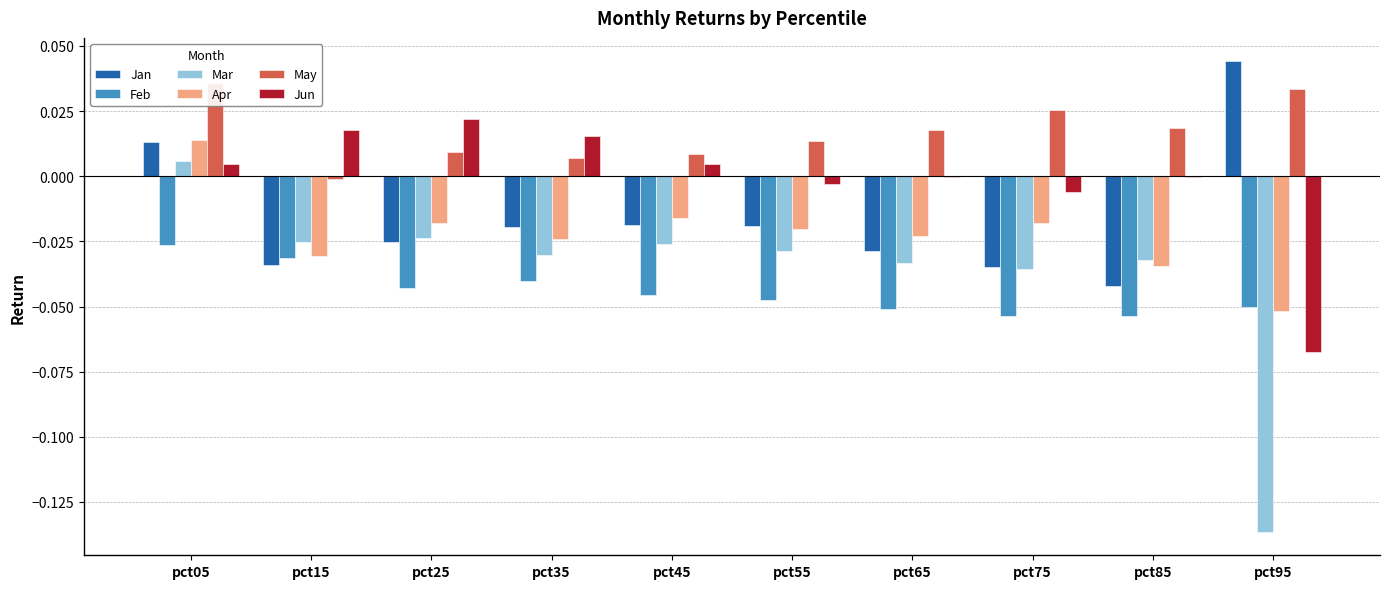

Reading left to right, list all the values displayed in this chart.

Jan: pct05=0.0	pct15=-0.0	pct25=-0.0	pct35=-0.0	pct45=-0.0	pct55=-0.0	pct65=-0.0	pct75=-0.0	pct85=-0.0	pct95=0.0
Feb: pct05=-0.0	pct15=-0.0	pct25=-0.0	pct35=-0.0	pct45=-0.0	pct55=-0.0	pct65=-0.1	pct75=-0.1	pct85=-0.1	pct95=-0.1
Mar: pct05=0.0	pct15=-0.0	pct25=-0.0	pct35=-0.0	pct45=-0.0	pct55=-0.0	pct65=-0.0	pct75=-0.0	pct85=-0.0	pct95=-0.1
Apr: pct05=0.0	pct15=-0.0	pct25=-0.0	pct35=-0.0	pct45=-0.0	pct55=-0.0	pct65=-0.0	pct75=-0.0	pct85=-0.0	pct95=-0.1
May: pct05=0.0	pct15=-0.0	pct25=0.0	pct35=0.0	pct45=0.0	pct55=0.0	pct65=0.0	pct75=0.0	pct85=0.0	pct95=0.0
Jun: pct05=0.0	pct15=0.0	pct25=0.0	pct35=0.0	pct45=0.0	pct55=-0.0	pct65=-0.0	pct75=-0.0	pct85=-0.0	pct95=-0.1